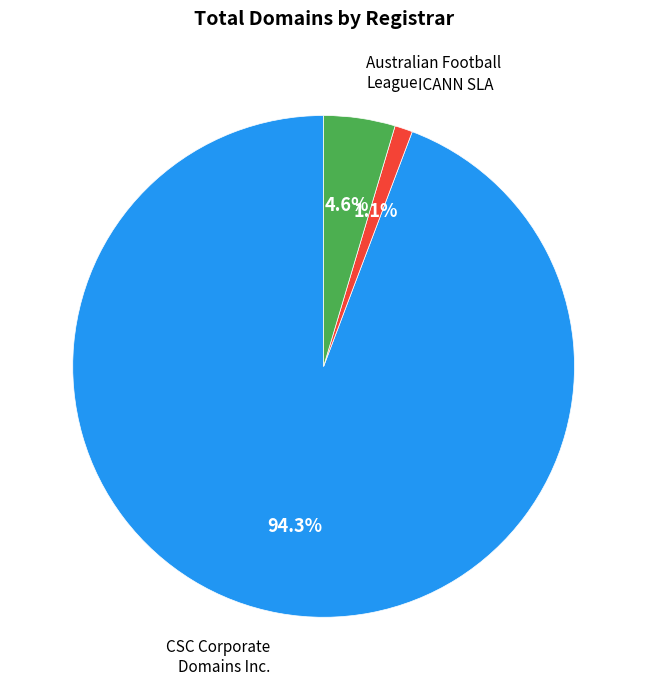

Rank the categories by value from lowest to highest.

ICANN SLA, Australian Football League, CSC Corporate Domains Inc.